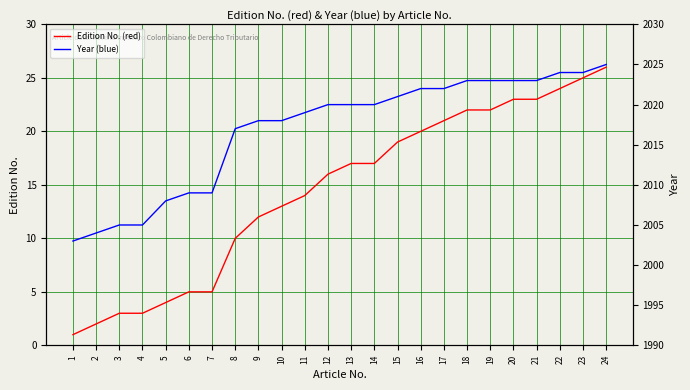

What are all the series names shown in the legend?

Edition No. (red), Year (blue)